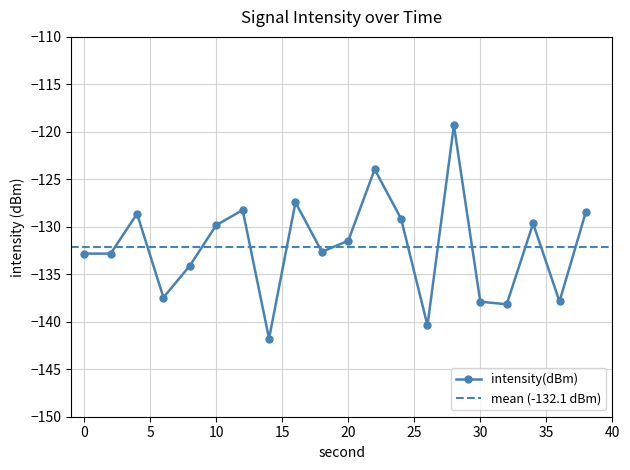

Where does the data first go above -131?

4